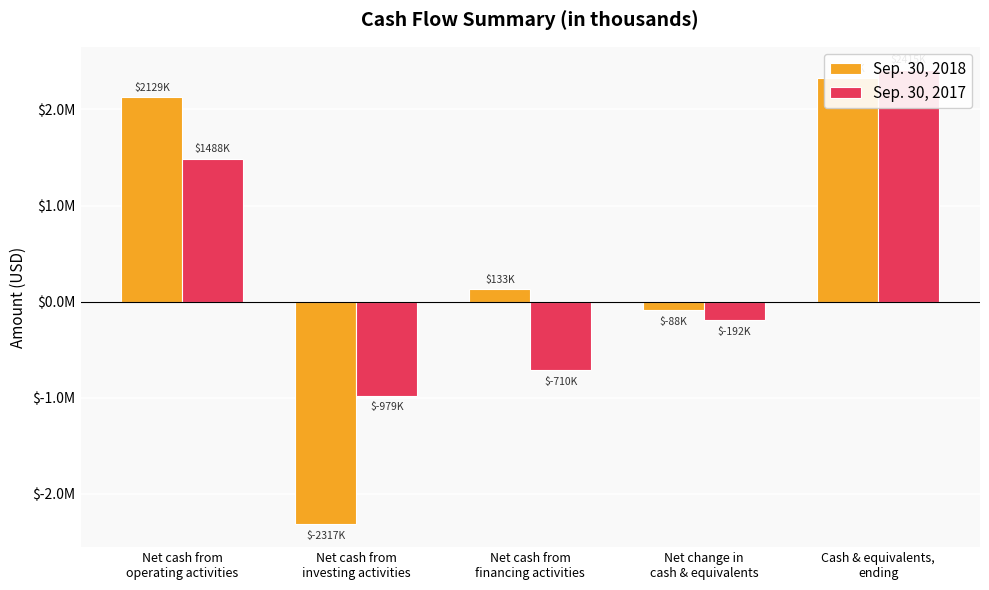

What is the difference between the second highest and minimum values in the Sep. 30, 2017 series?

2467000